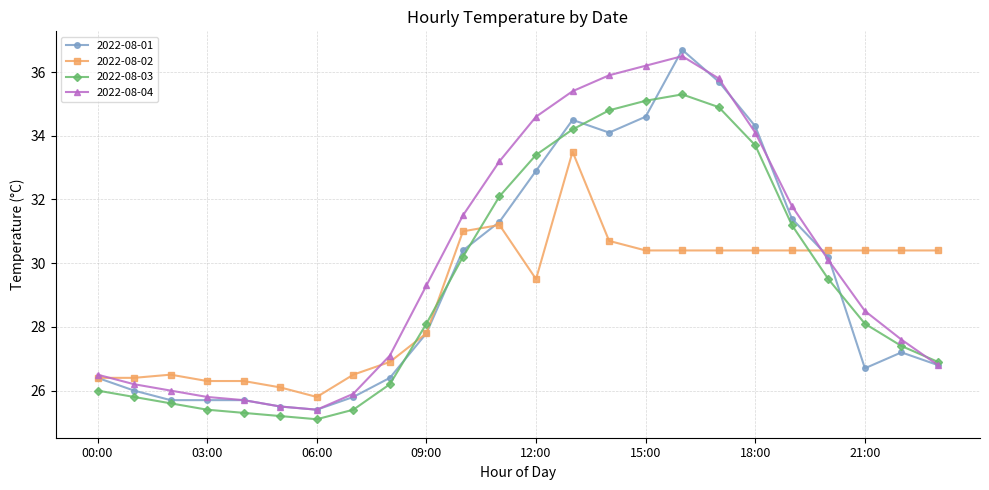

List the series in order of their peak value, highest first.

2022-08-01, 2022-08-04, 2022-08-03, 2022-08-02